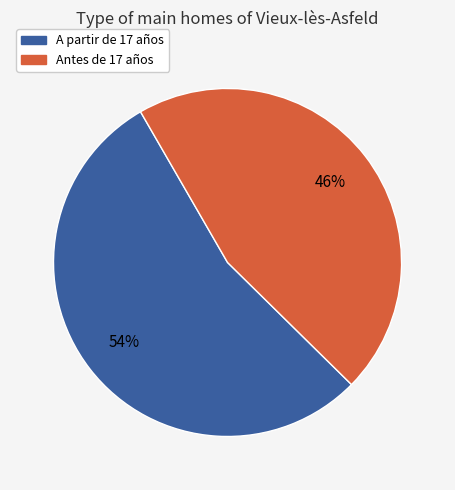

True or false: Antes de 17 años accounts for 46% of the total.

True